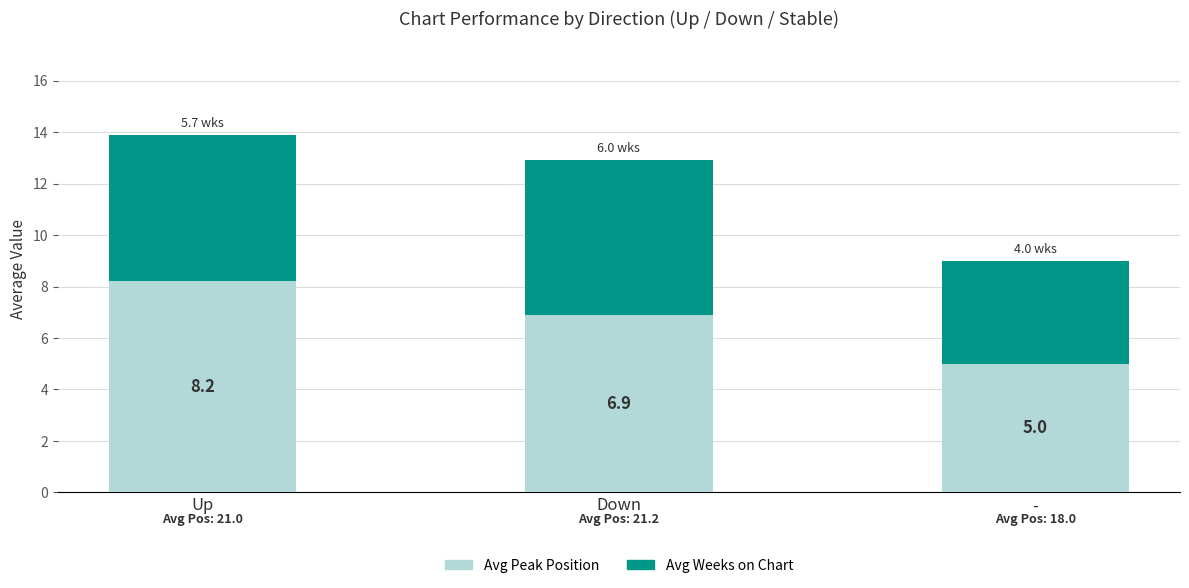

What is the highest value of the Avg Peak Position series?

8.2